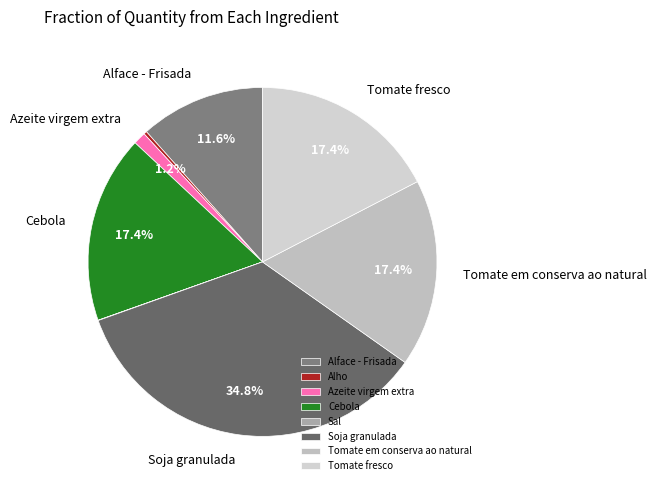

Which has a higher value, Alho or Tomate em conserva ao natural?

Tomate em conserva ao natural